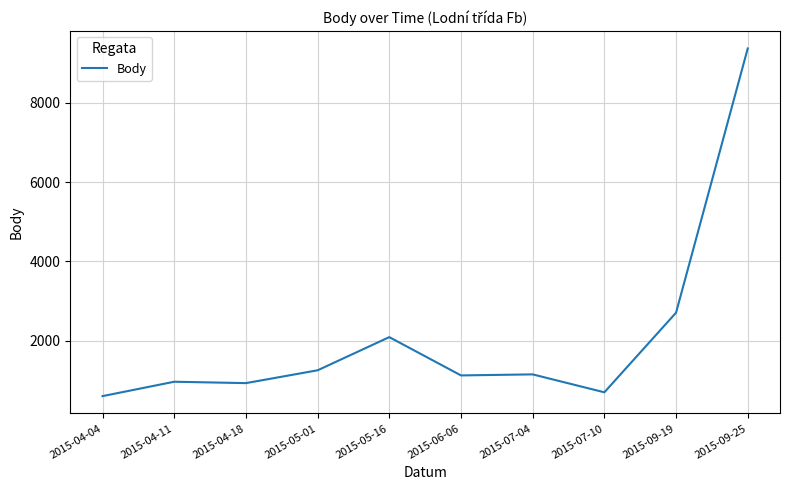

Which label corresponds to the largest value in the chart?

2015-09-25